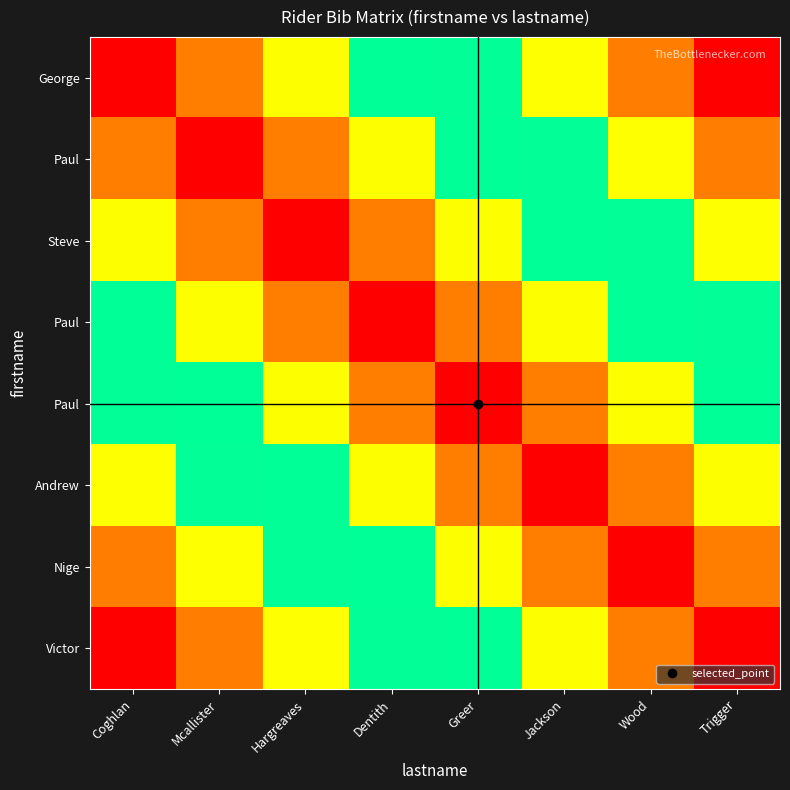

What is the difference between the highest and lowest values at Dentith?

0.6